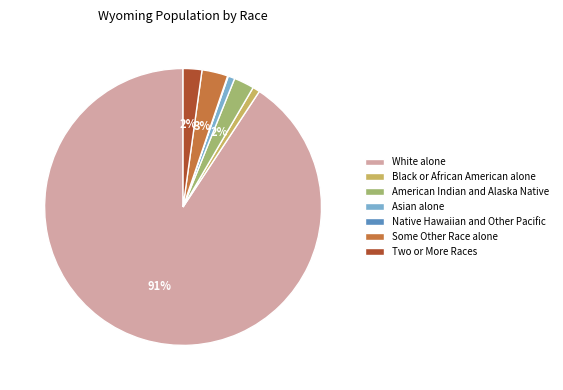

To the nearest percent, what is the difference between the largest and smallest slice percentages?

91%